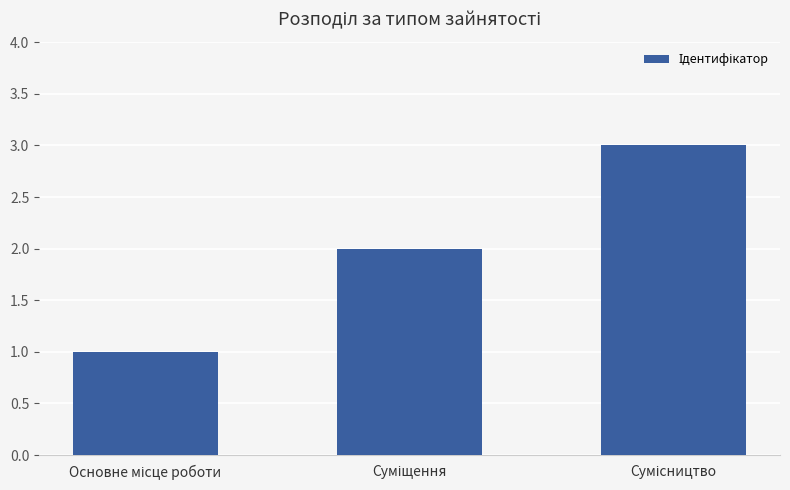

Count the number of data series in this chart.

1